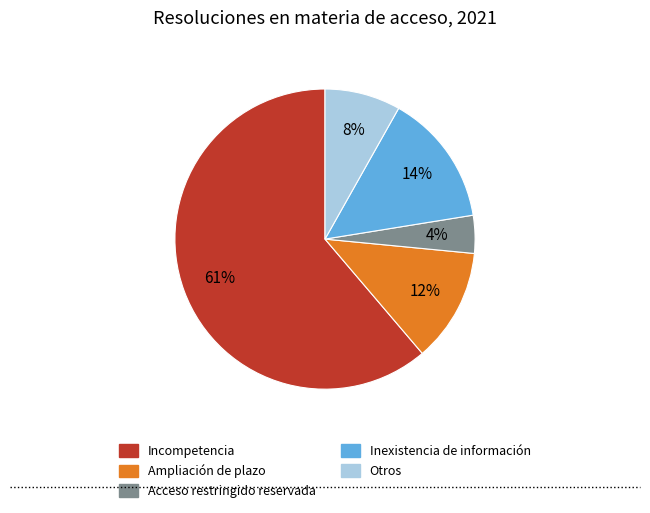

How many segments does this pie chart have?

5